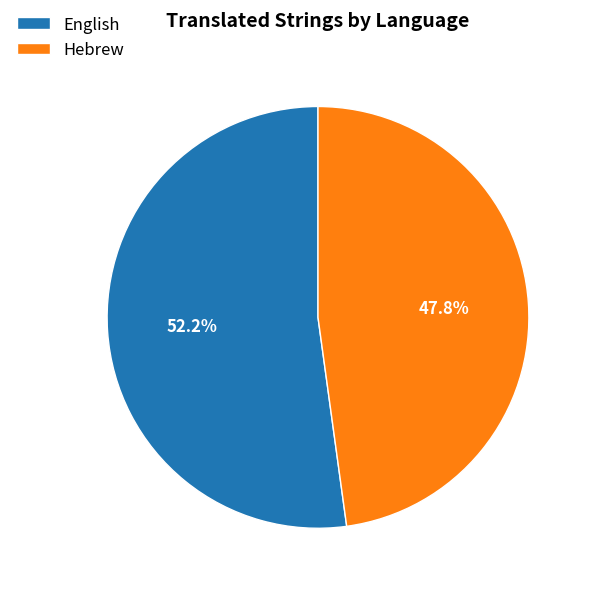

What percentage is the Hebrew slice, to the nearest percent?

48%